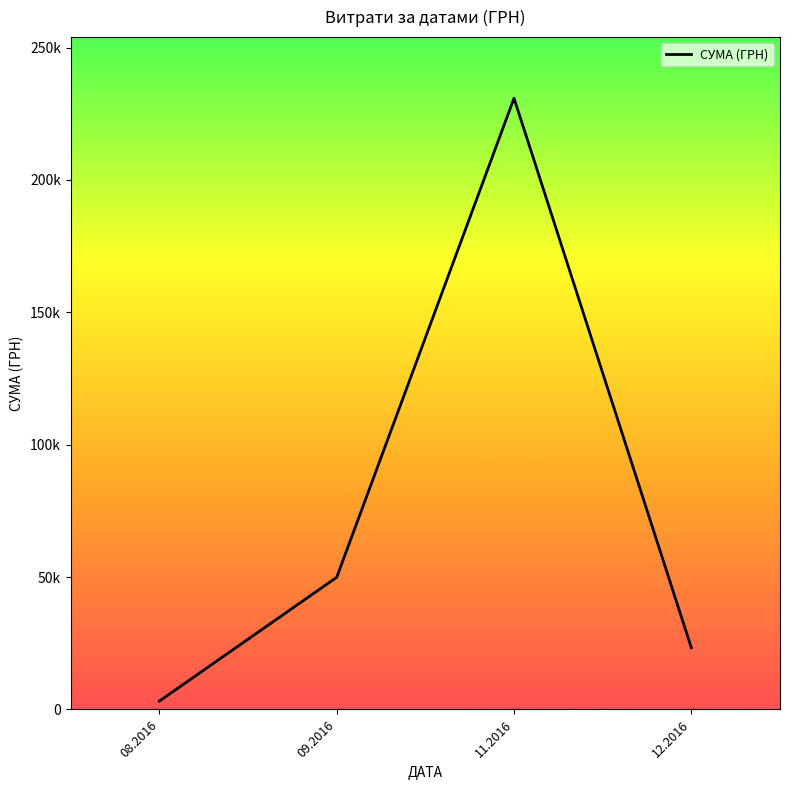

How many points are higher than both their immediate neighbors (excluding endpoints)?

1